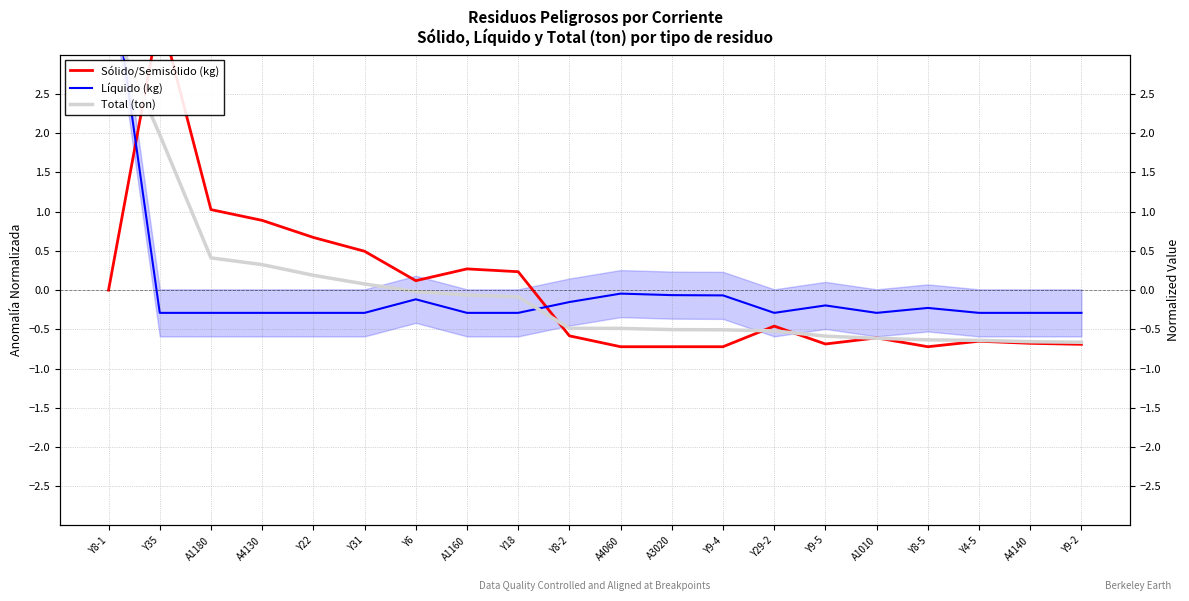

After their last crossing, which series has the higher values: Líquido (kg) or Total (ton)?

Líquido (kg)